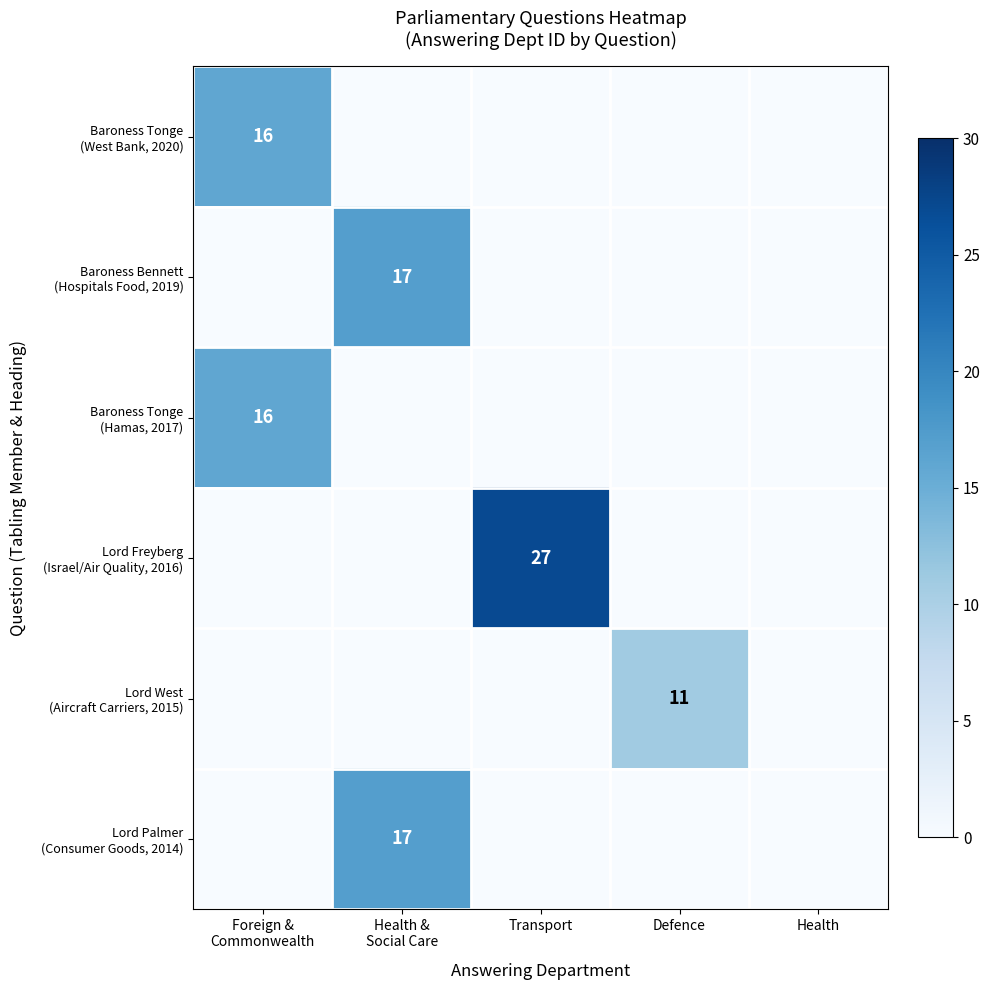

At which label does Lord Palmer (Consumer Goods, 2014) reach its minimum?

Foreign & Commonwealth